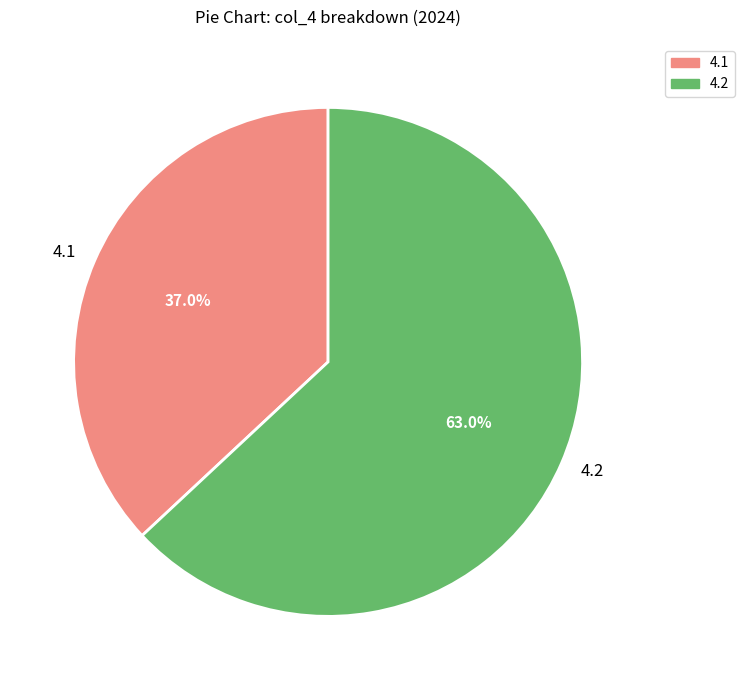

What portion of the pie excludes 4.2?

37.0%